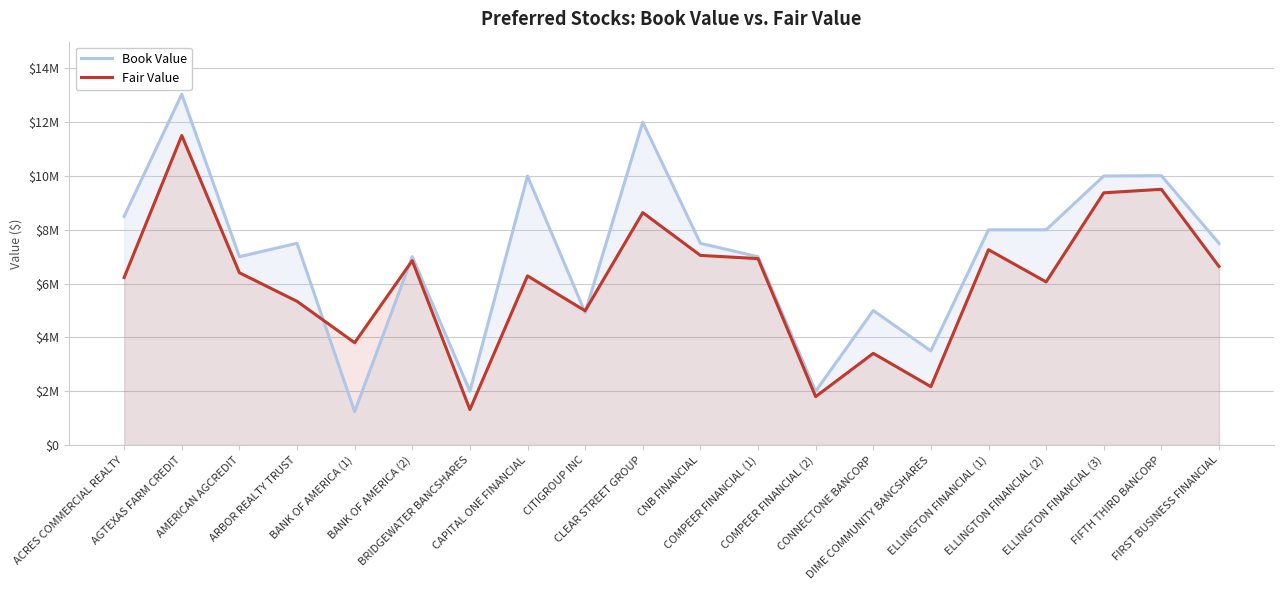

Does the chart have visible grid lines?

Yes